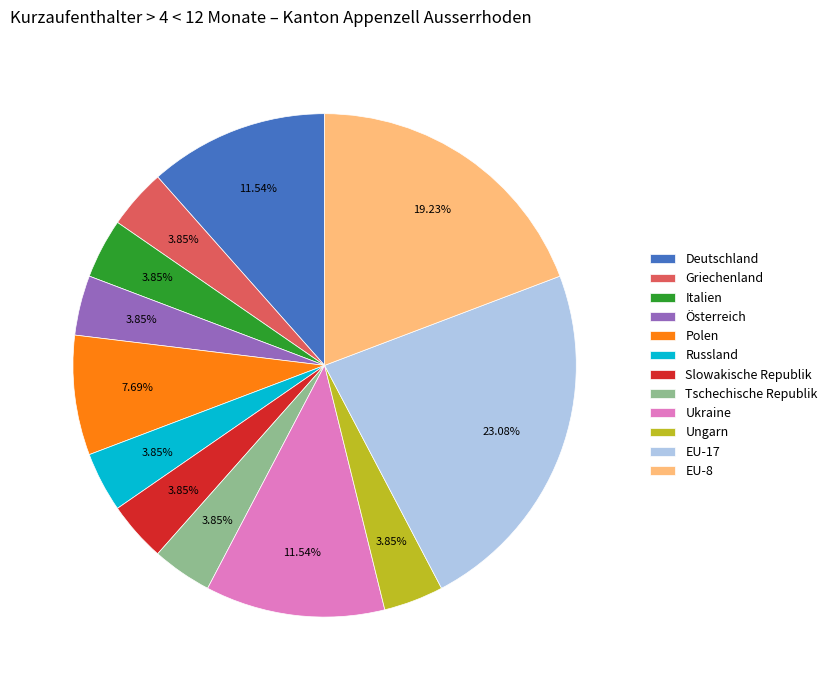

To the nearest percent, what percentage of the pie is Deutschland?

12%